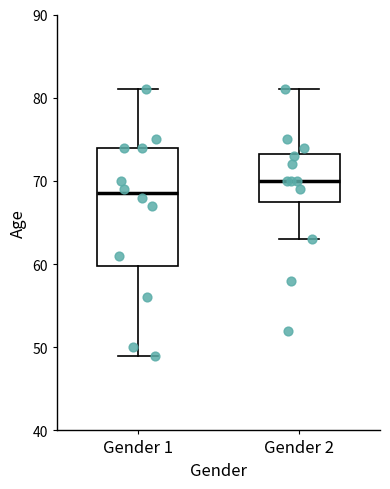

Reading left to right, read every box against the y-axis: the position of its median line, the range the box covers, and the ends of its whiskers. The values are not printed on the chart, so give them approximately, as read against the axis.

Gender 1: median 69, box 60 to 74, whiskers 49 to 81
Gender 2: median 70, box 68 to 73, whiskers 63 to 81